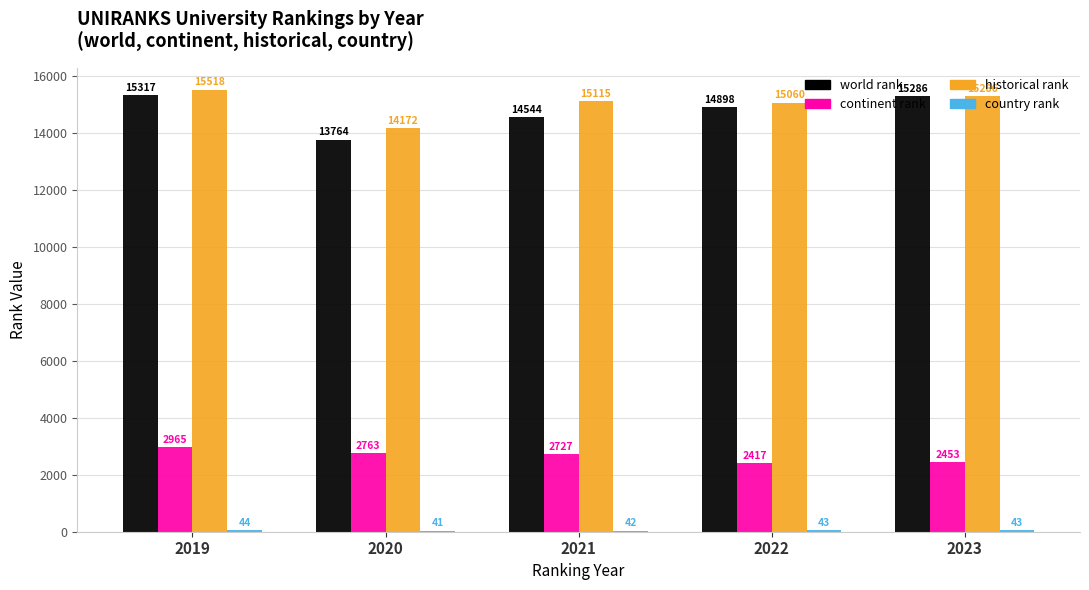

Is it true that historical rank equals 24559 at 2020?

False